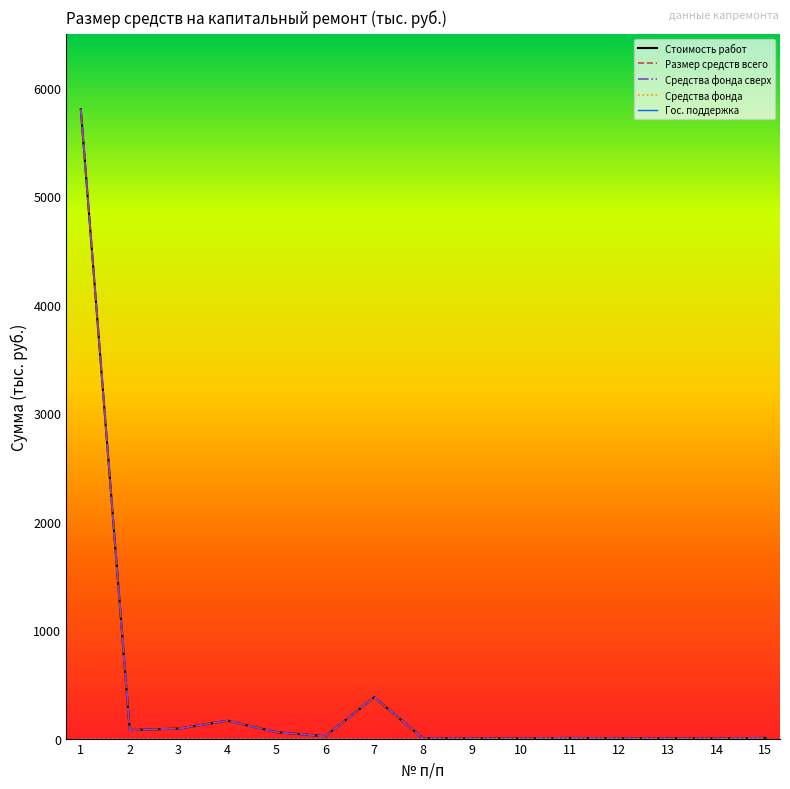

What is the difference between the highest and lowest values at 13?

0.9